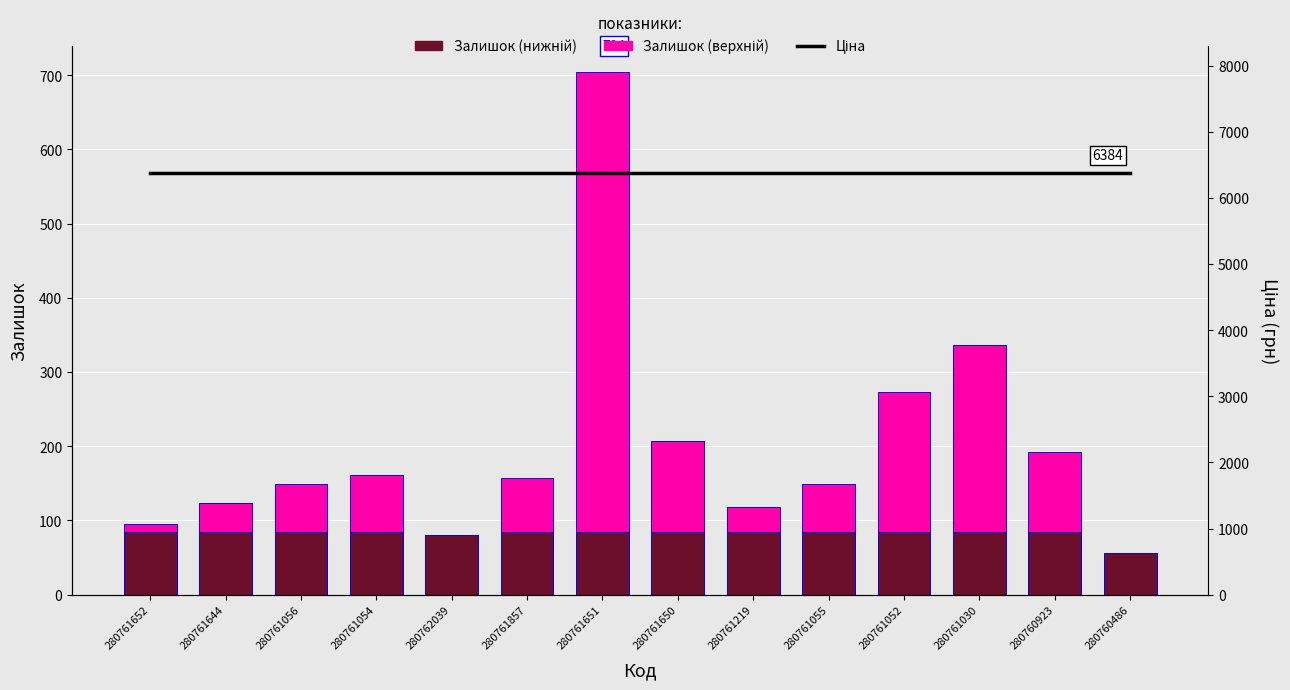

Is it true that Залишок (верхній) equals 189.0 at 280761052?

True